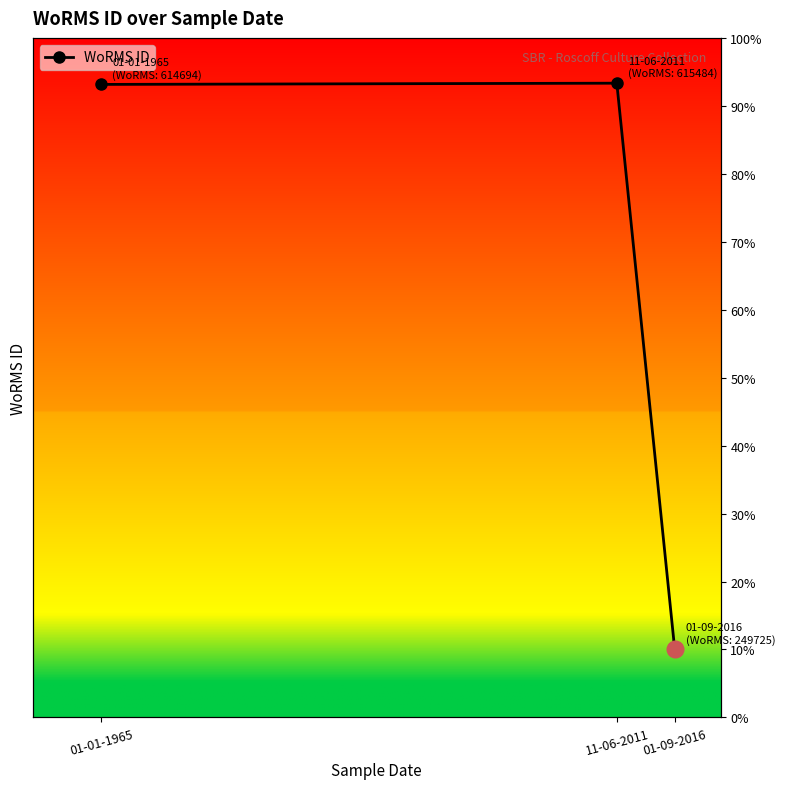

Which label corresponds to the largest value in the chart?

11-06-2011